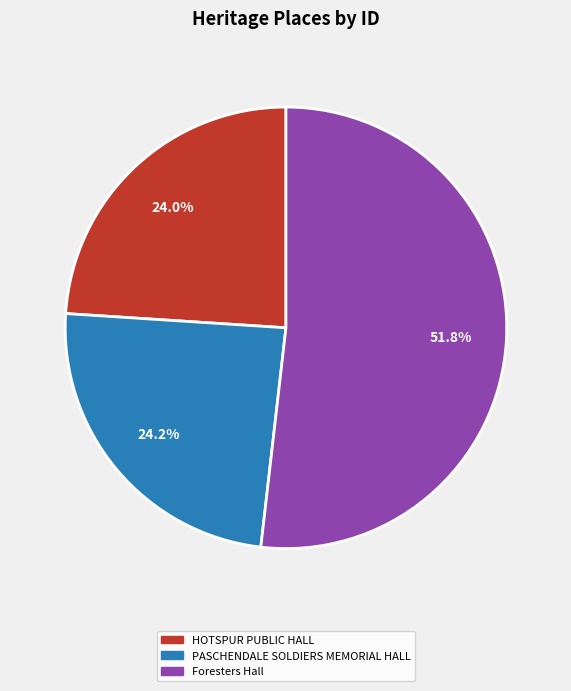

To the nearest percent, what percentage of the pie is HOTSPUR PUBLIC HALL?

24%